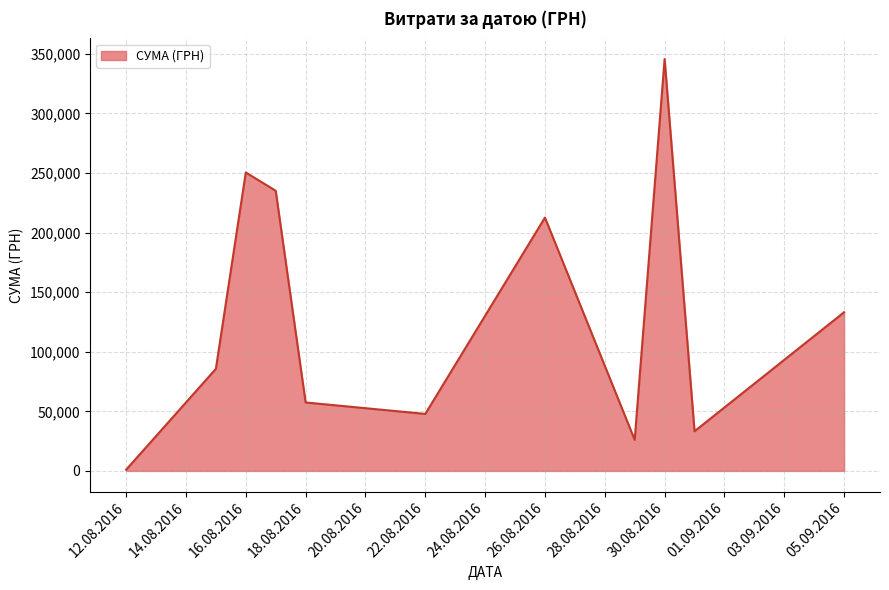

What is the maximum value shown in the chart?

345687.3